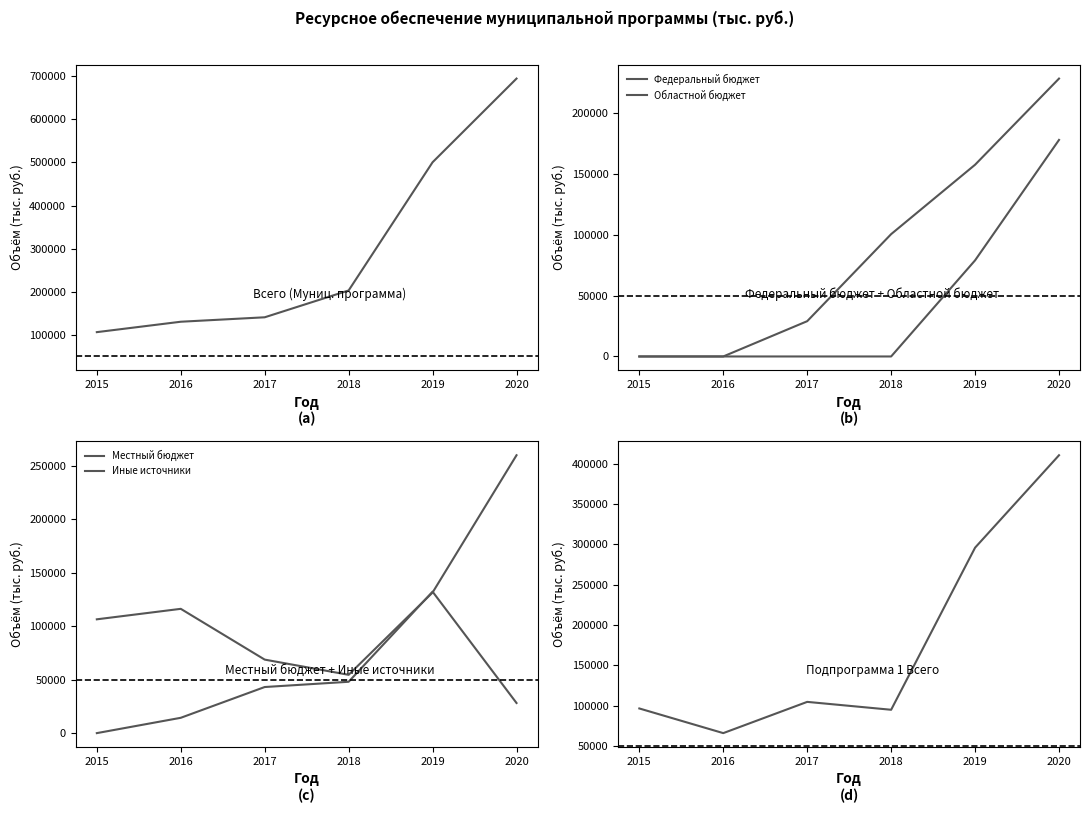

Count the number of categories in the chart.

6